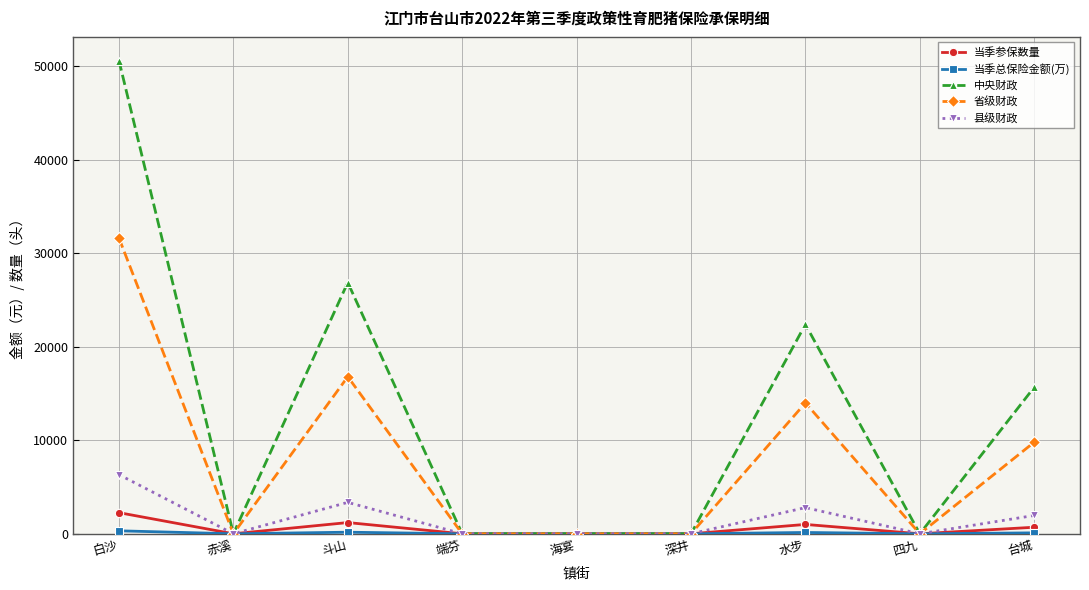

Does the chart display data point markers on the line(s)?

Yes